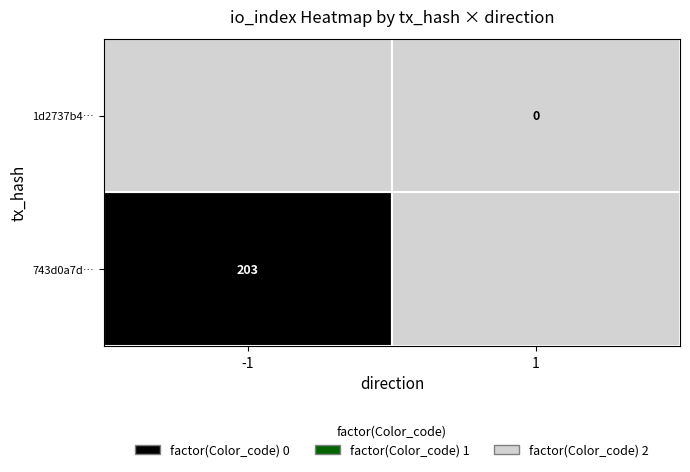

What is the difference between the 1d2737b4… values at direction and io_index?

1